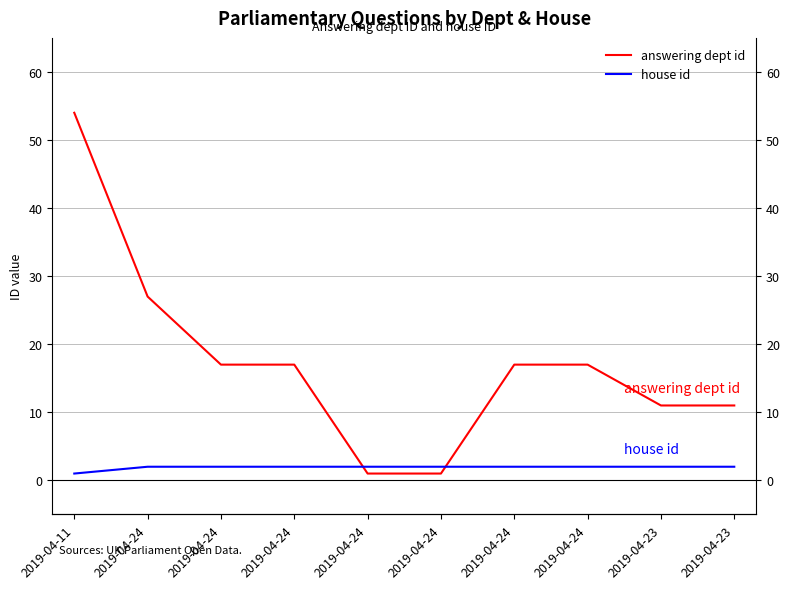

What is the average value of the answering dept id series?

17